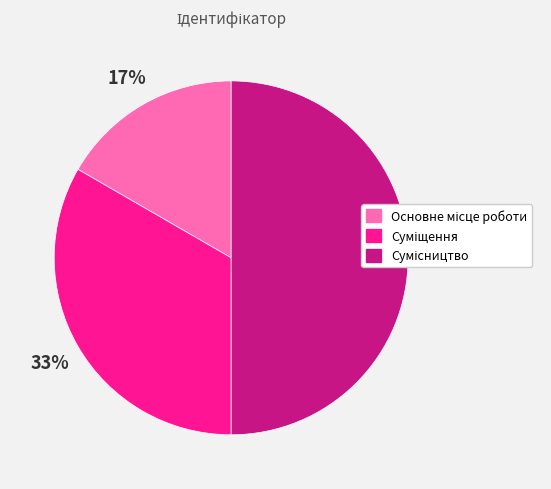

To the nearest percent, what is the difference between the largest and smallest slice percentages?

33%